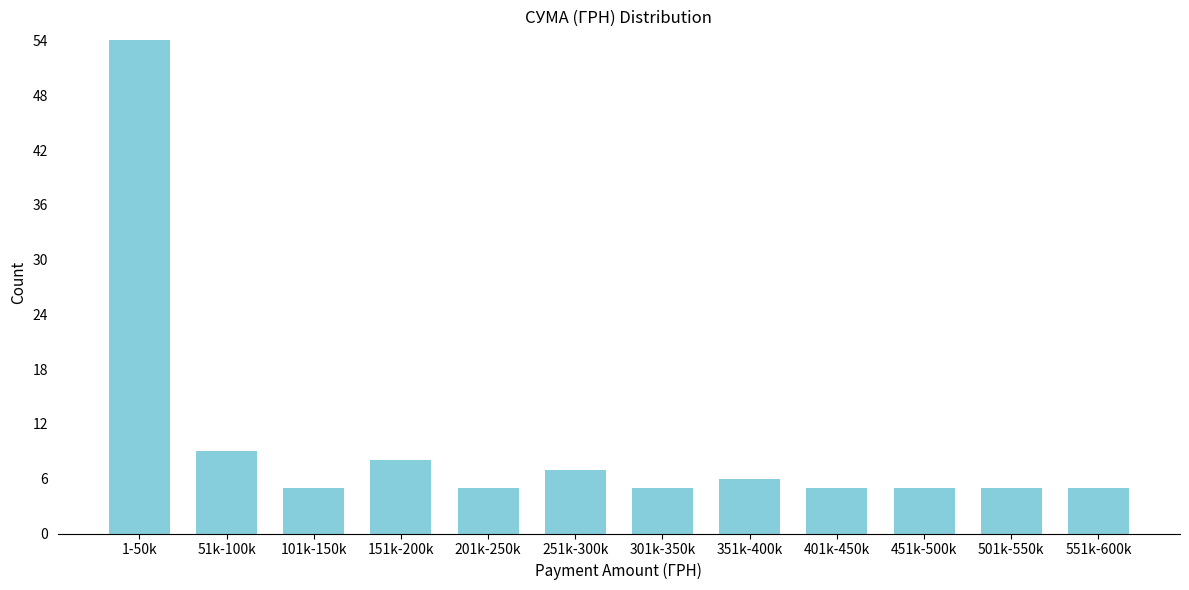

Reading left to right, extract all data points from this chart.

1-50k=54	51k-100k=9	101k-150k=5	151k-200k=8	201k-250k=5	251k-300k=7	301k-350k=5	351k-400k=6	401k-450k=5	451k-500k=5	501k-550k=5	551k-600k=5